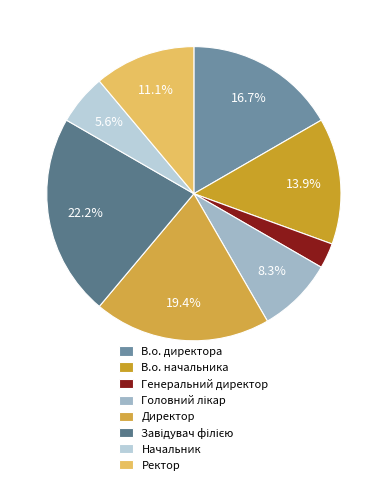

What is the smallest slice in the pie chart?

Генеральний директор